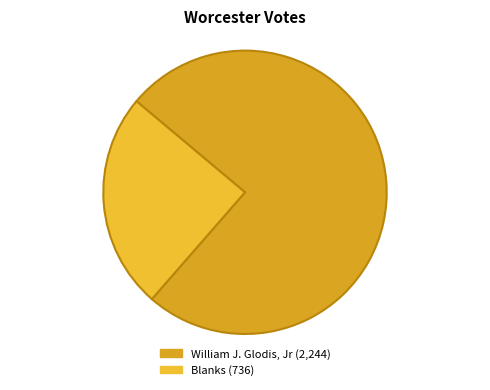

To the nearest percent, what is the difference between the largest and smallest slice percentages?

51%